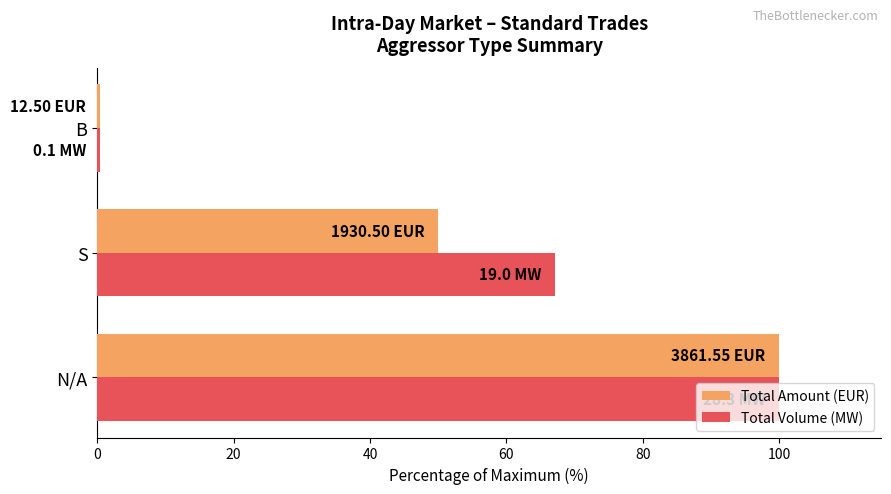

What is the sum of all Total Volume (MW) values?

167.5